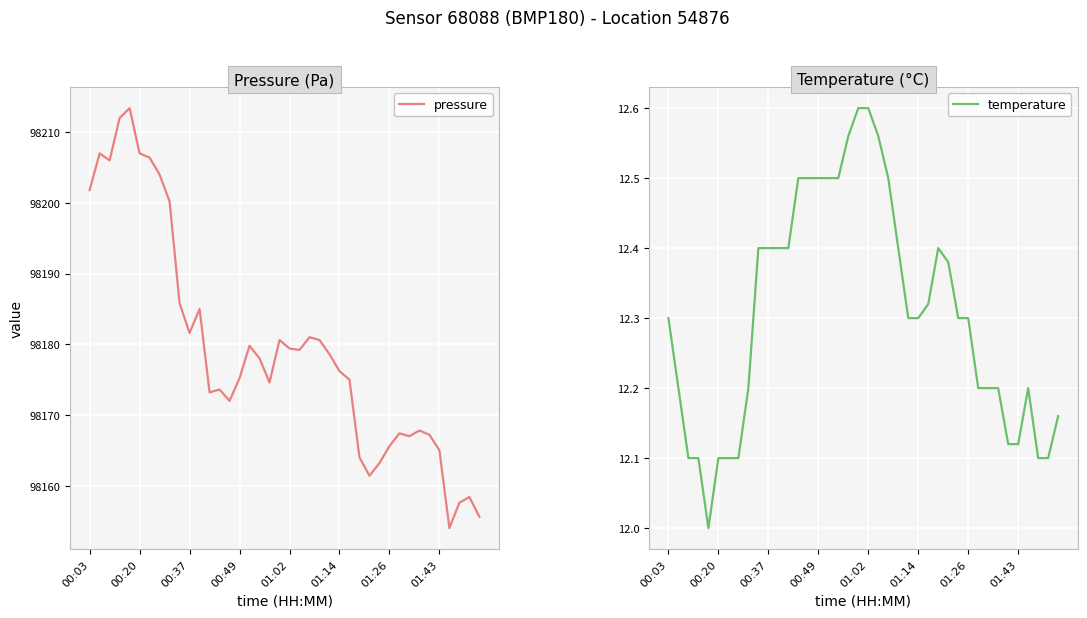

Which series has the largest range (max minus min)?

pressure